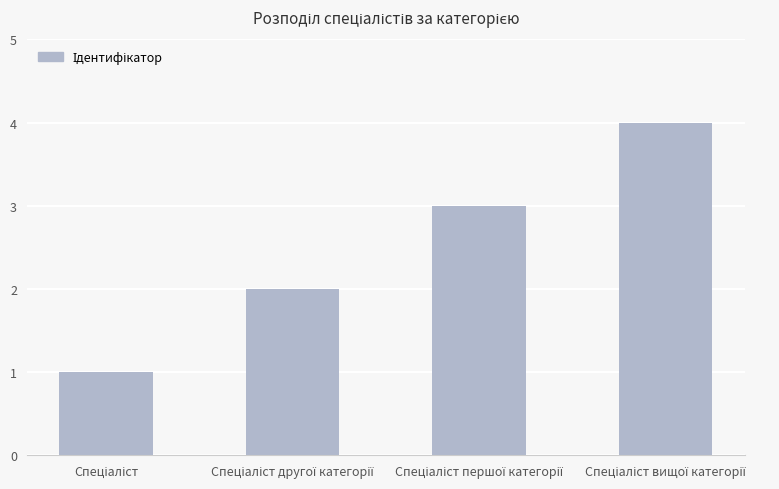

Reading right to left, list all the values displayed in this chart.

4	3	2	1